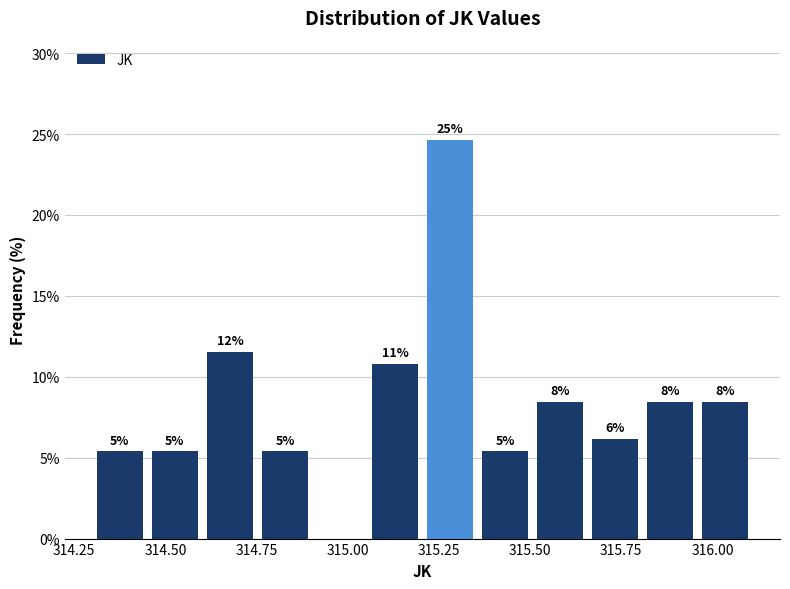

Around what value on the x-axis is the tallest bar? Give the approximate position of its centre, as read against the axis.

315.30